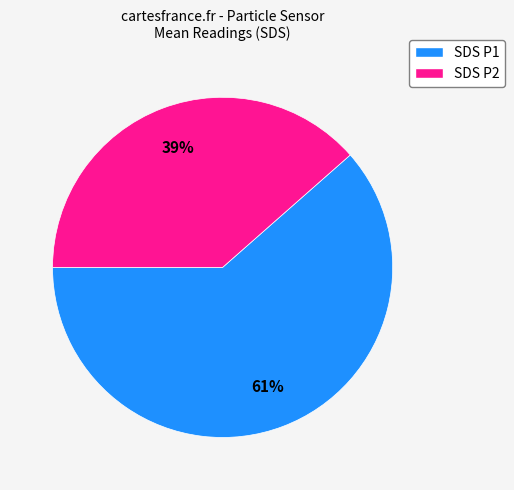

Does any single category account for the majority?

Yes